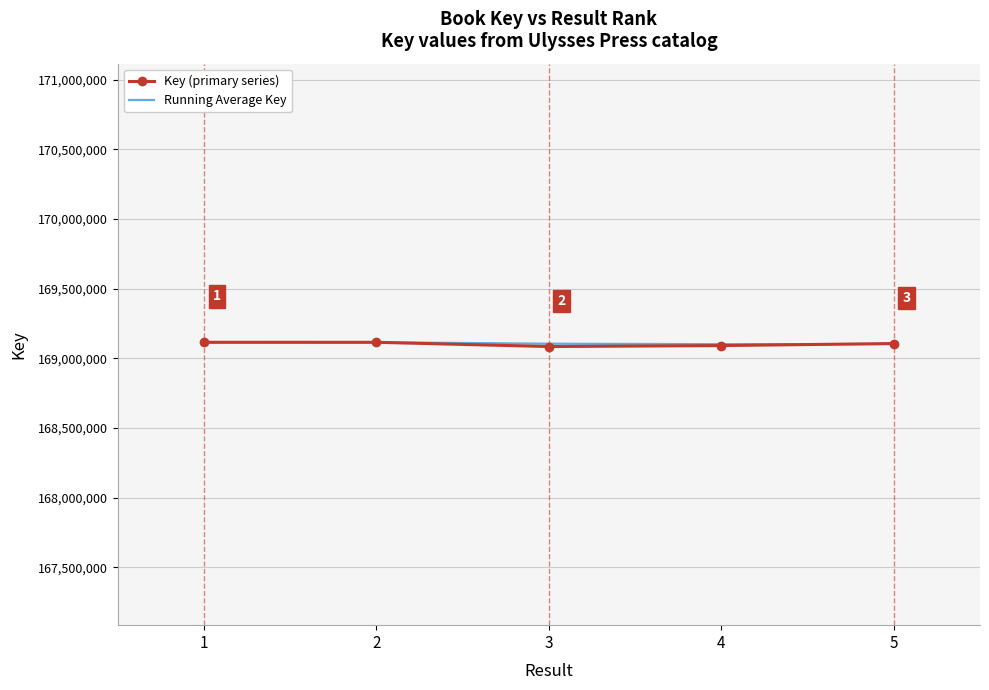

What is the total value across all series at 5?

338208699.2